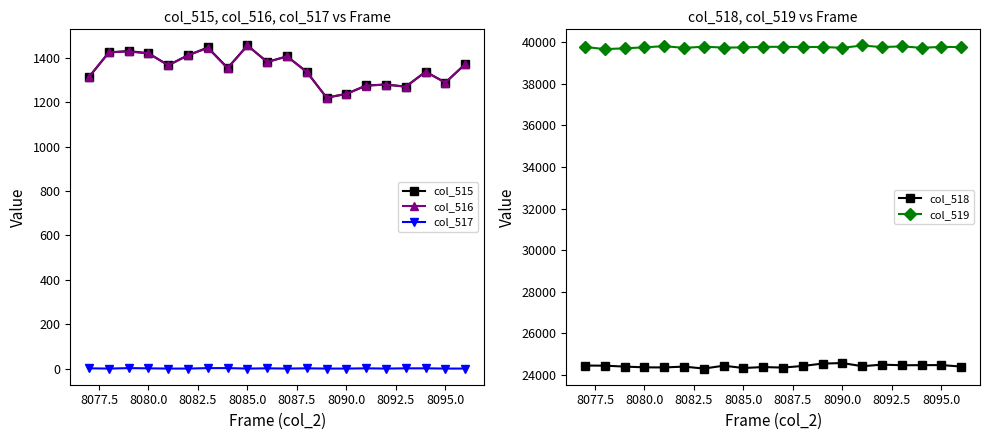

Is it true that col_517 equals 0 at 8095.0?

True